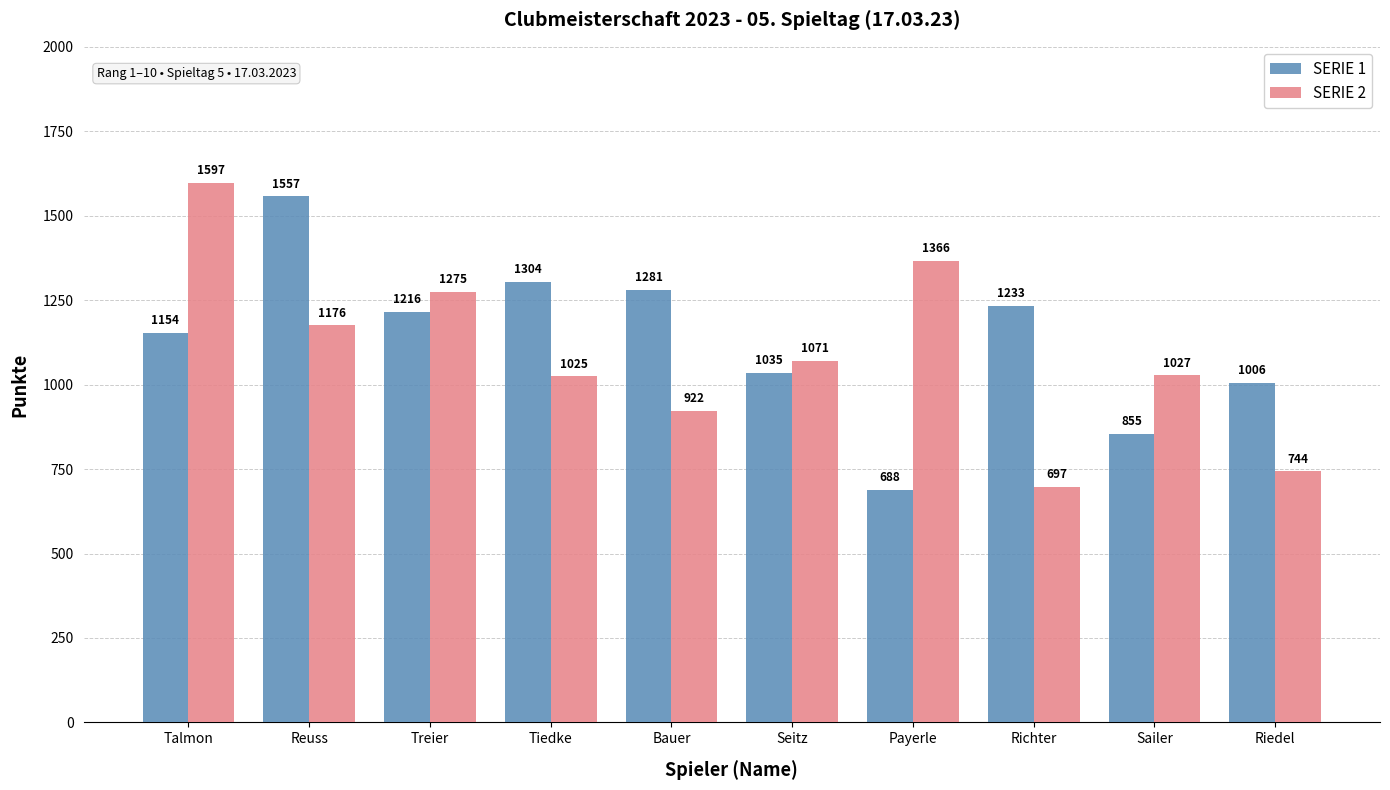

Reading left to right, transcribe all the data shown in this chart.

SERIE 1: Talmon=1154	Reuss=1557	Treier=1216	Tiedke=1304	Bauer=1281	Seitz=1035	Payerle=688	Richter=1233	Sailer=855	Riedel=1006
SERIE 2: Talmon=1597	Reuss=1176	Treier=1275	Tiedke=1025	Bauer=922	Seitz=1071	Payerle=1366	Richter=697	Sailer=1027	Riedel=744